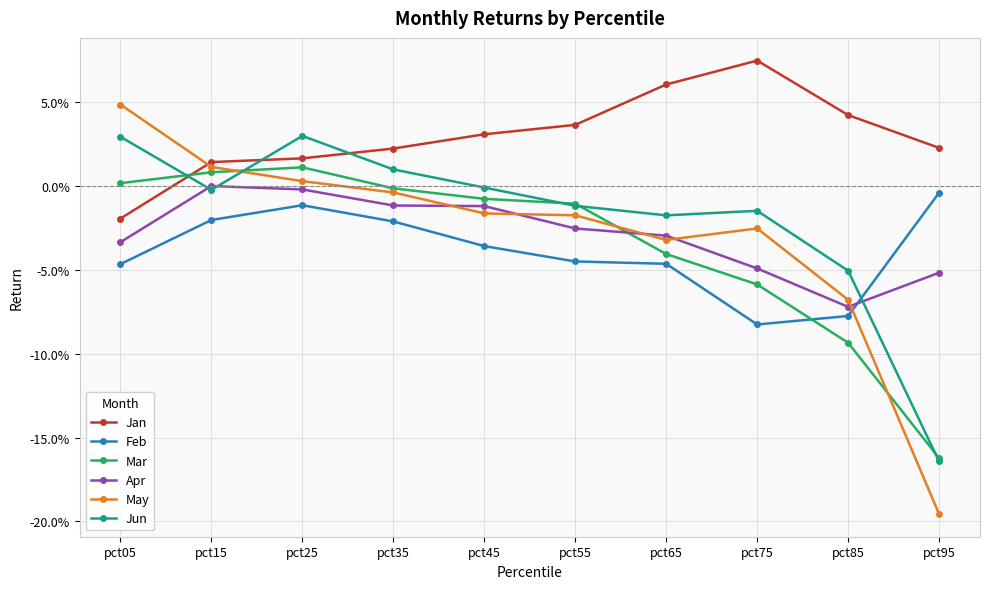

What are all the series names shown in the legend?

Jan, Feb, Mar, Apr, May, Jun